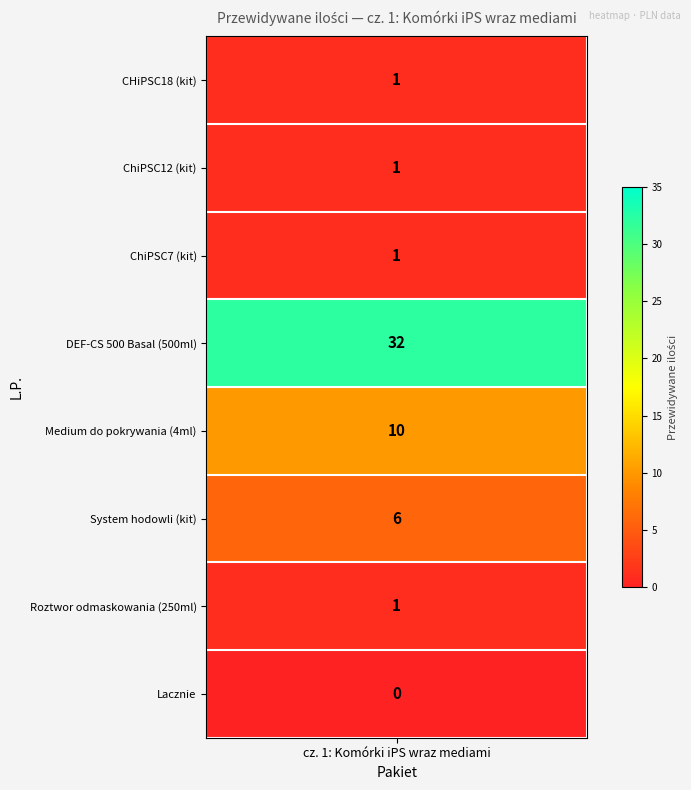

True or false: the data shows 0 at 8.

True